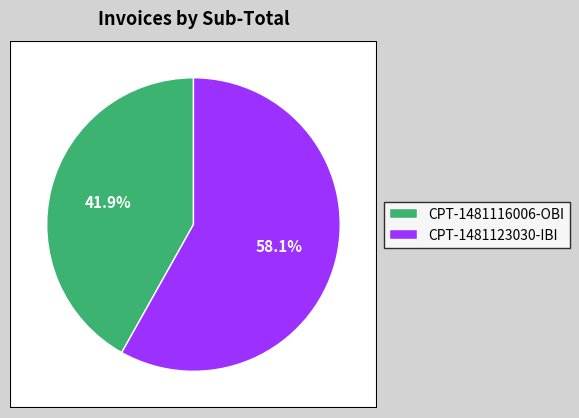

What percentage is the CPT-1481116006-OBI slice, to the nearest percent?

42%